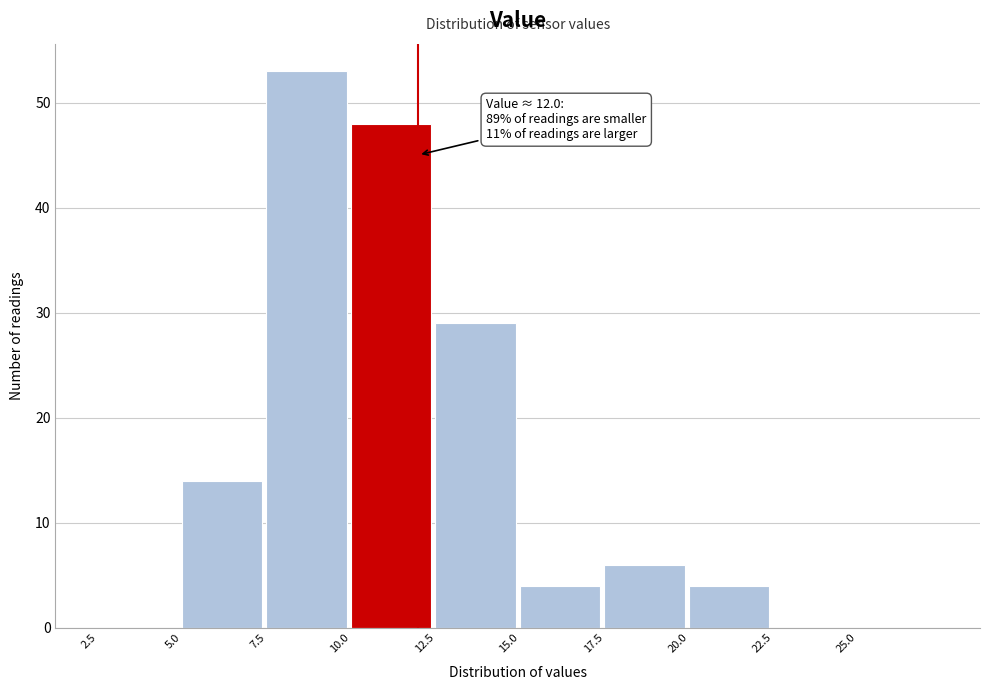

Over which range of the x-axis is the bar tallest?

7.5 to 10.0